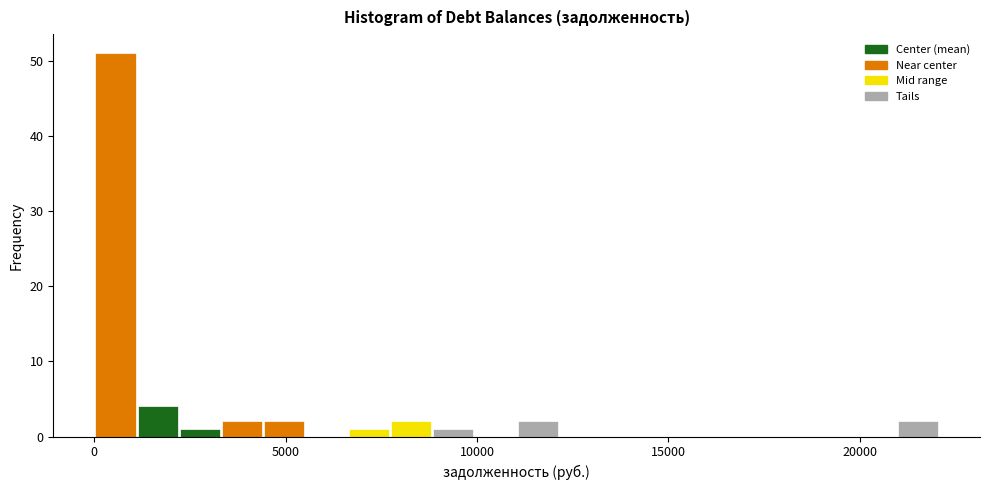

Read against the x-axis, roughly where is the centre of the tallest bar?

500